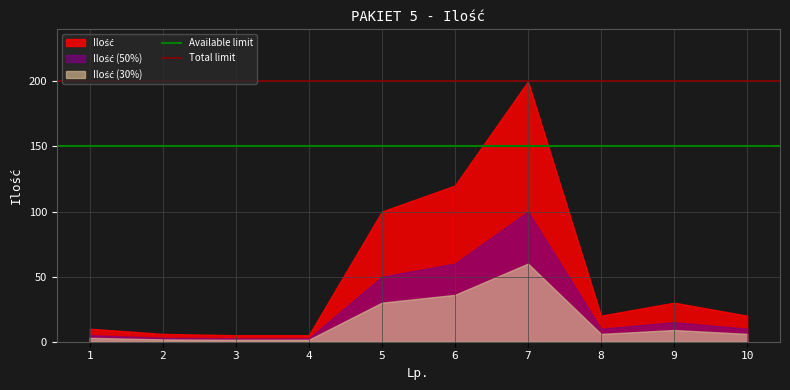

At which category is the sum across all series the highest?

7